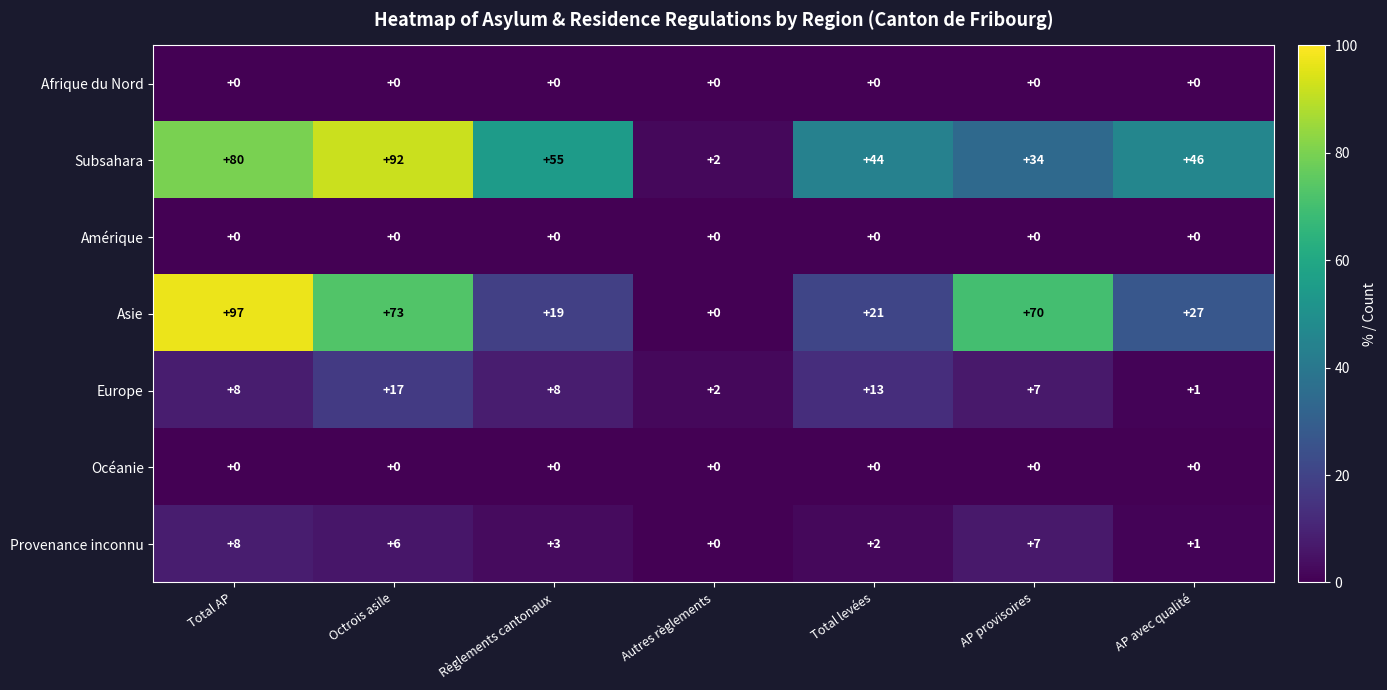

True or false: Provenance inconnu has a value of 2 at Règlements cantonaux.

False